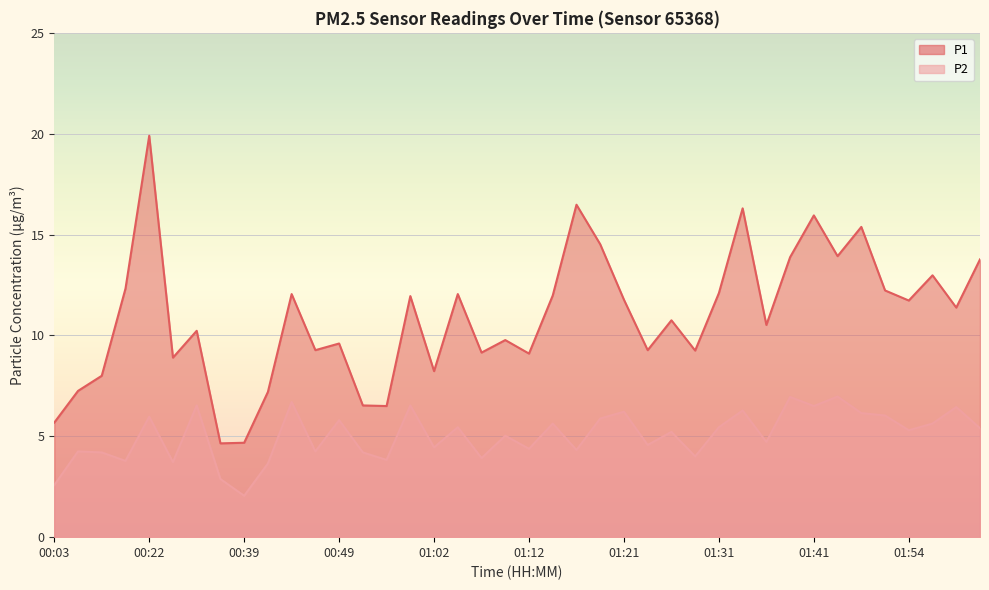

What are all the series names shown in the legend?

P1, P2